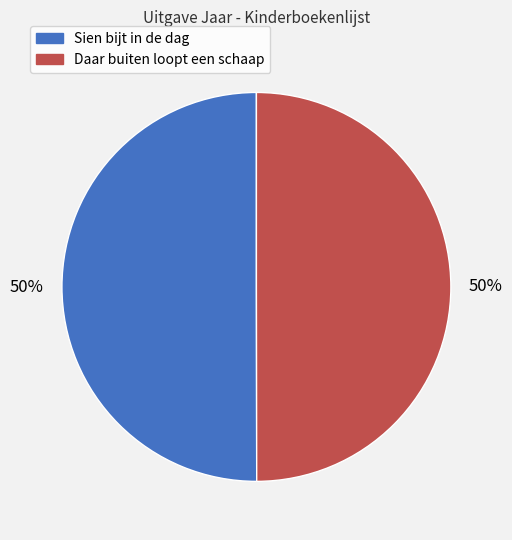

How many slices are in this pie chart?

2